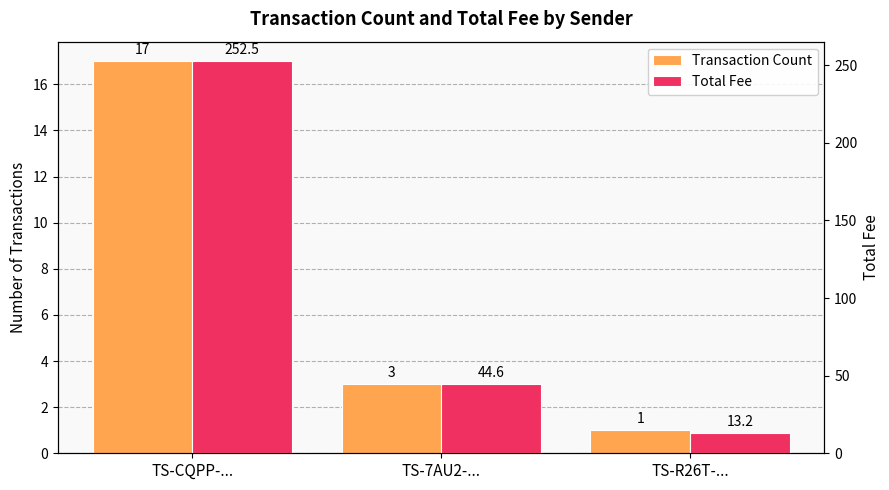

What is the difference between the Total Fee values at TS-CQPP-... and TS-R26T-...?

239.3